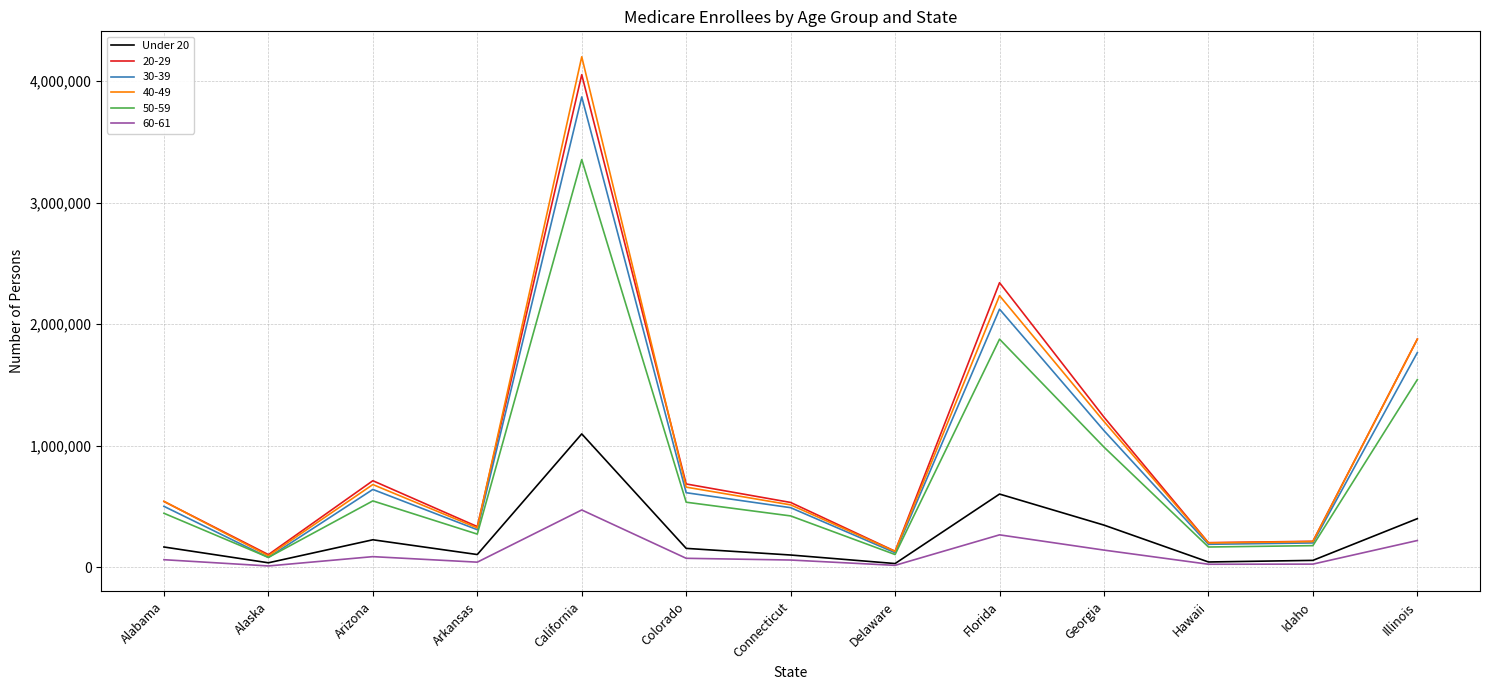

Which series has the widest spread of values?

40-49